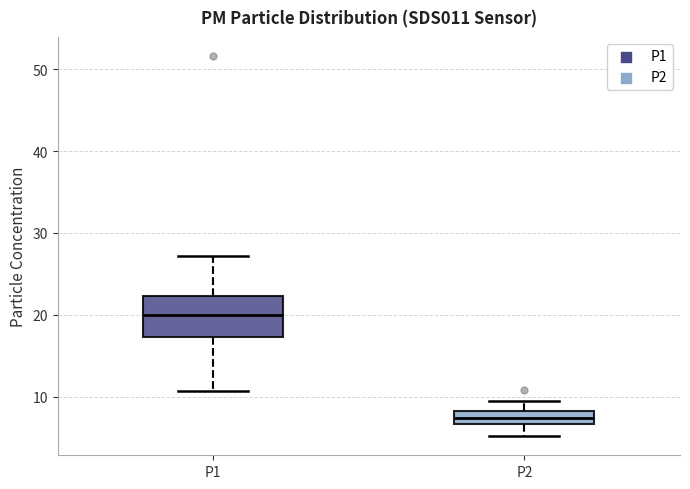

Which box has the highest median line?

P1